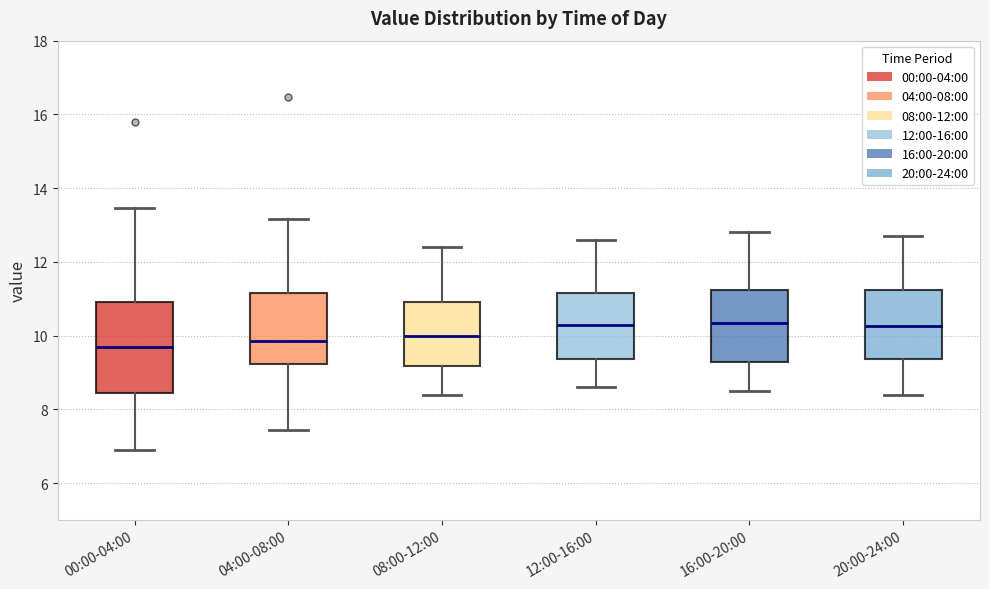

Comparing the boxes themselves (not the whiskers), which one is the tallest?

00:00-04:00